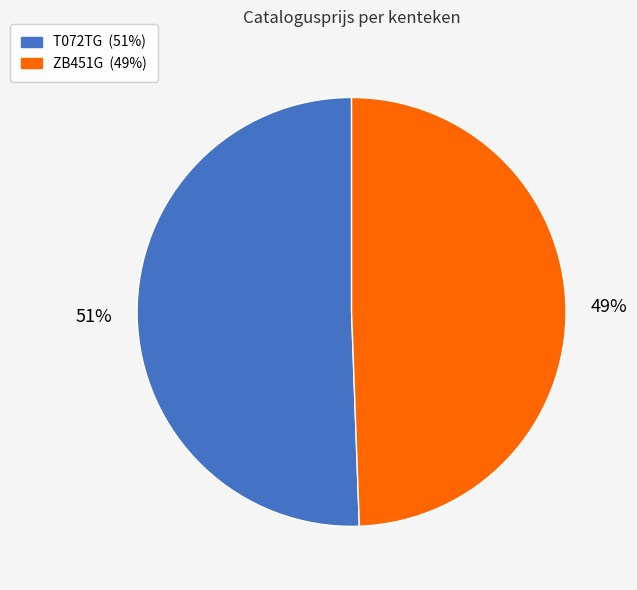

To the nearest percent, what is the combined percentage of T072TG and ZB451G?

100%